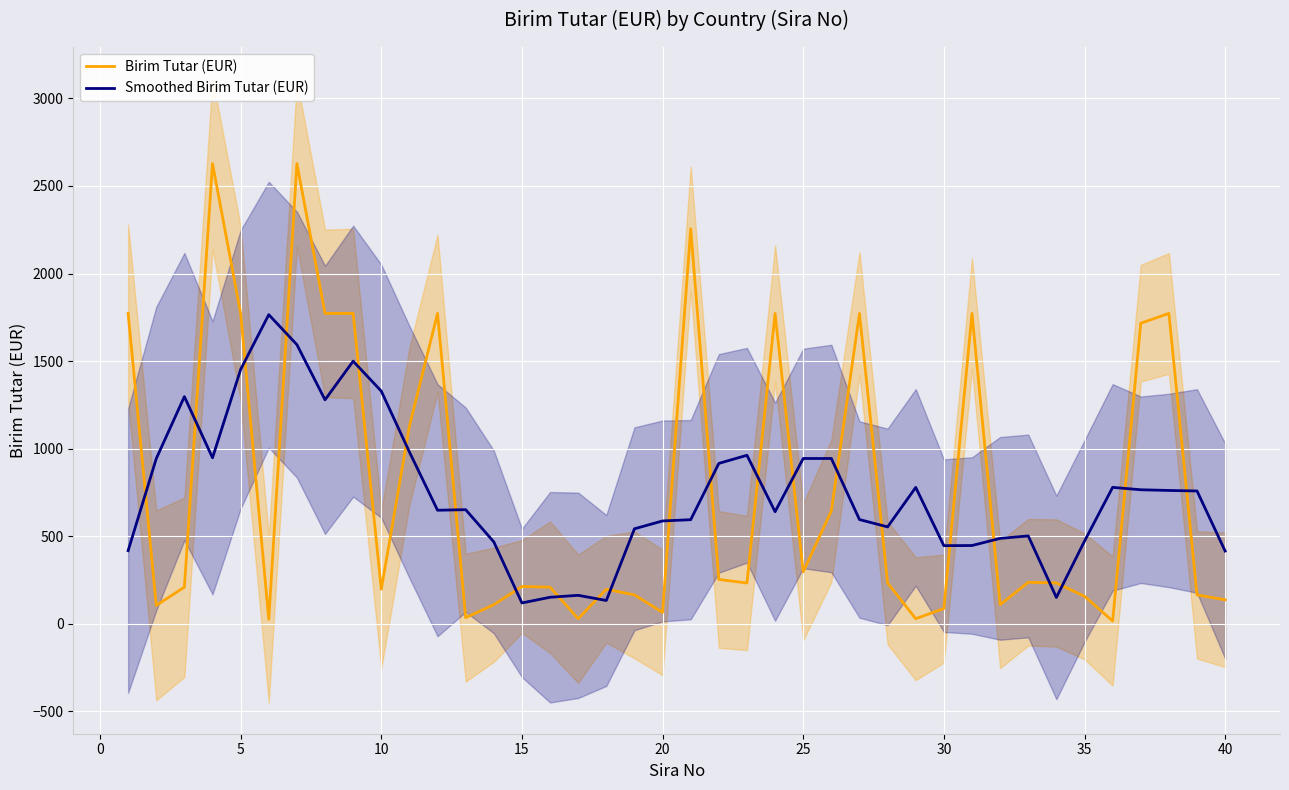

What is the lowest value of the Smoothed Birim Tutar (EUR) series?

118.0